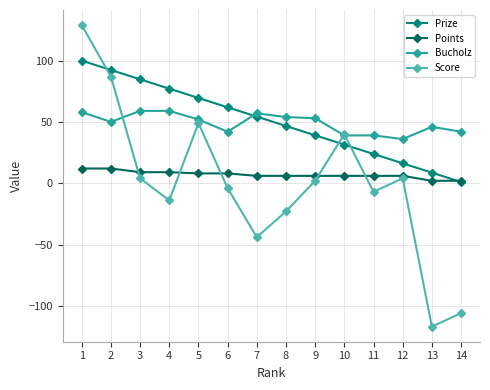

What is the total value across all series at 9?

100.1